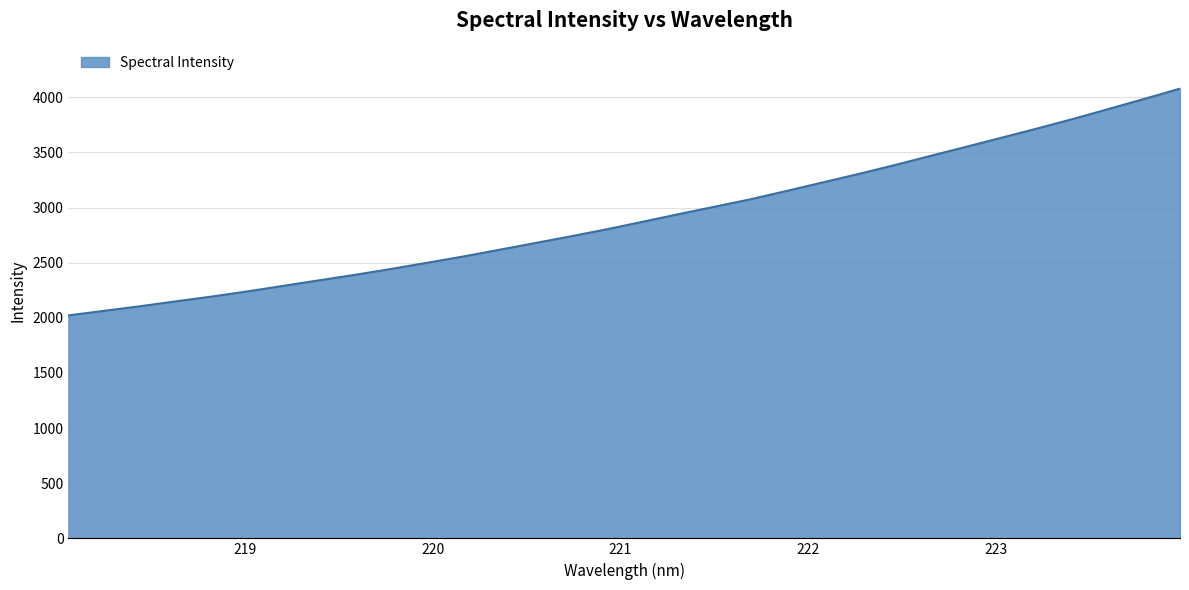

How many lines are shown in the chart?

1